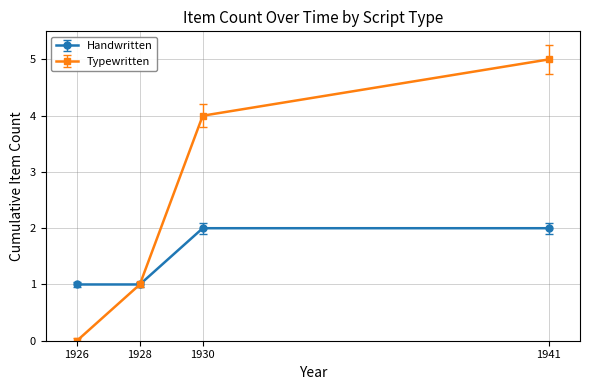

Rank the series by their maximum value, from highest to lowest.

Typewritten, Handwritten